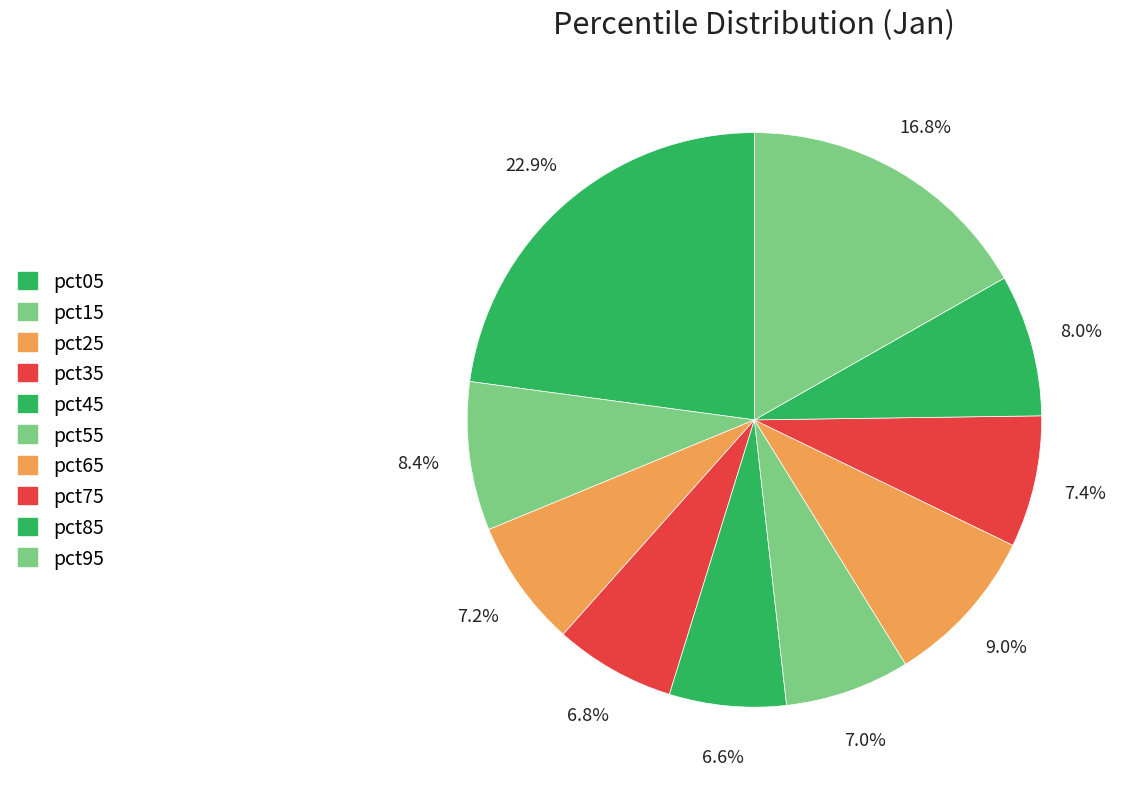

Between pct35 and pct25, which is larger?

pct25